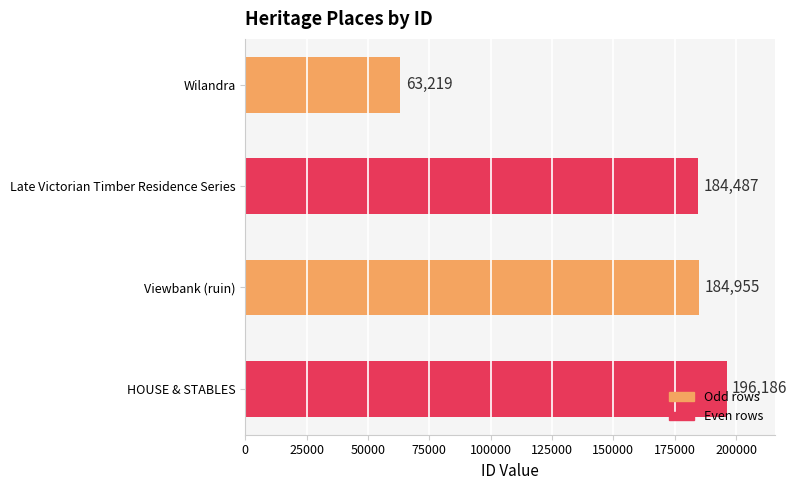

Rank the categories by value from lowest to highest.

Wilandra, Late Victorian Timber Residence Series, Viewbank (ruin), HOUSE & STABLES